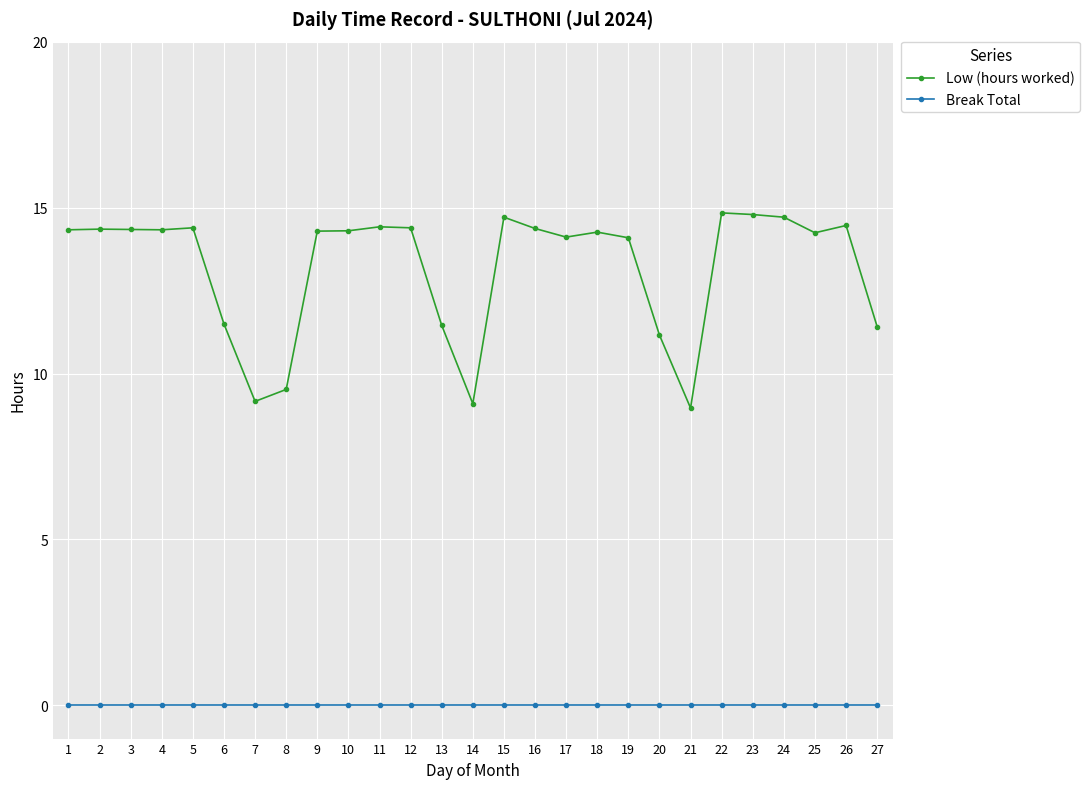

Does the chart display data point markers on the line(s)?

Yes